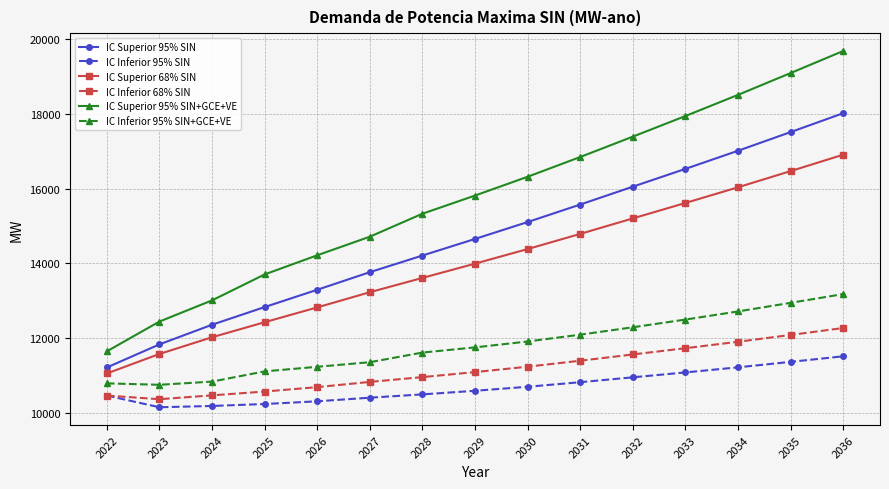

Rank the series at 2030 from lowest to highest value.

IC Inferior 95% SIN, IC Inferior 68% SIN, IC Inferior 95% SIN+GCE+VE, IC Superior 68% SIN, IC Superior 95% SIN, IC Superior 95% SIN+GCE+VE